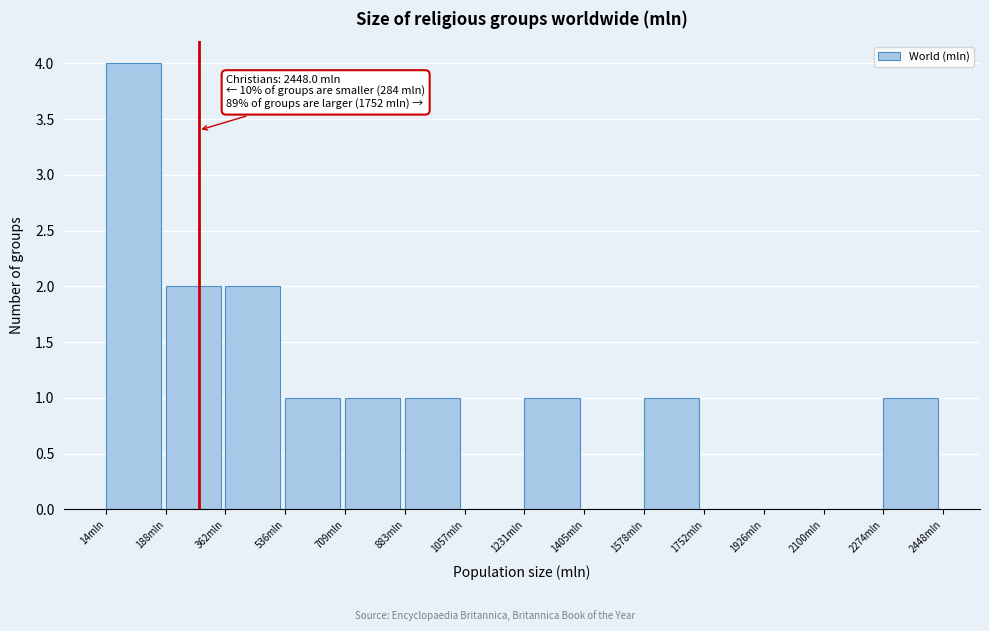

Which range on the x-axis has the tallest bar?

20 to 180